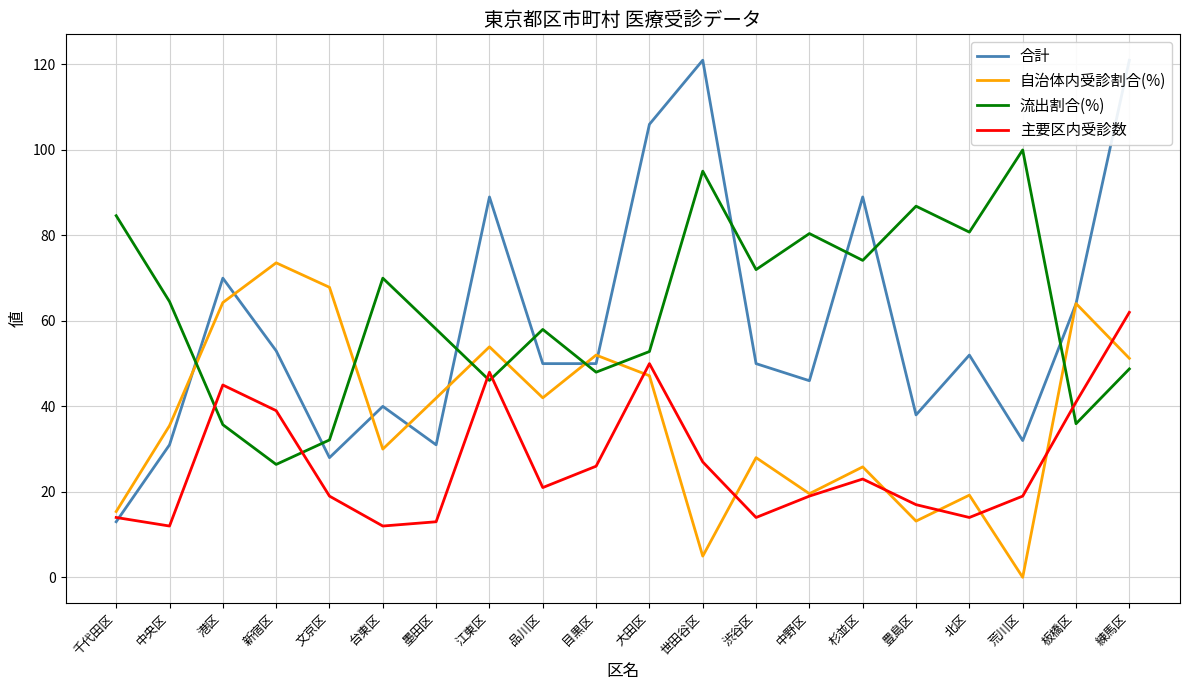

Reading right to left, transcribe all the data shown in this chart.

合計: 121.0	64.0	32.0	52.0	38.0	89.0	46.0	50.0	121.0	106.0	50.0	50.0	89.0	31.0	40.0	28.0	53.0	70.0	31.0	13.0
自治体内受診割合(%): 51.2	64.1	0.0	19.2	13.2	25.8	19.6	28.0	5.0	47.2	52.0	42.0	53.9	41.9	30.0	67.9	73.6	64.3	35.5	15.4
流出割合(%): 48.8	35.9	100.0	80.8	86.8	74.2	80.4	72.0	95.0	52.8	48.0	58.0	46.1	58.1	70.0	32.1	26.4	35.7	64.5	84.6
主要区内受診数: 62.0	41.0	19.0	14.0	17.0	23.0	19.0	14.0	27.0	50.0	26.0	21.0	48.0	13.0	12.0	19.0	39.0	45.0	12.0	14.0